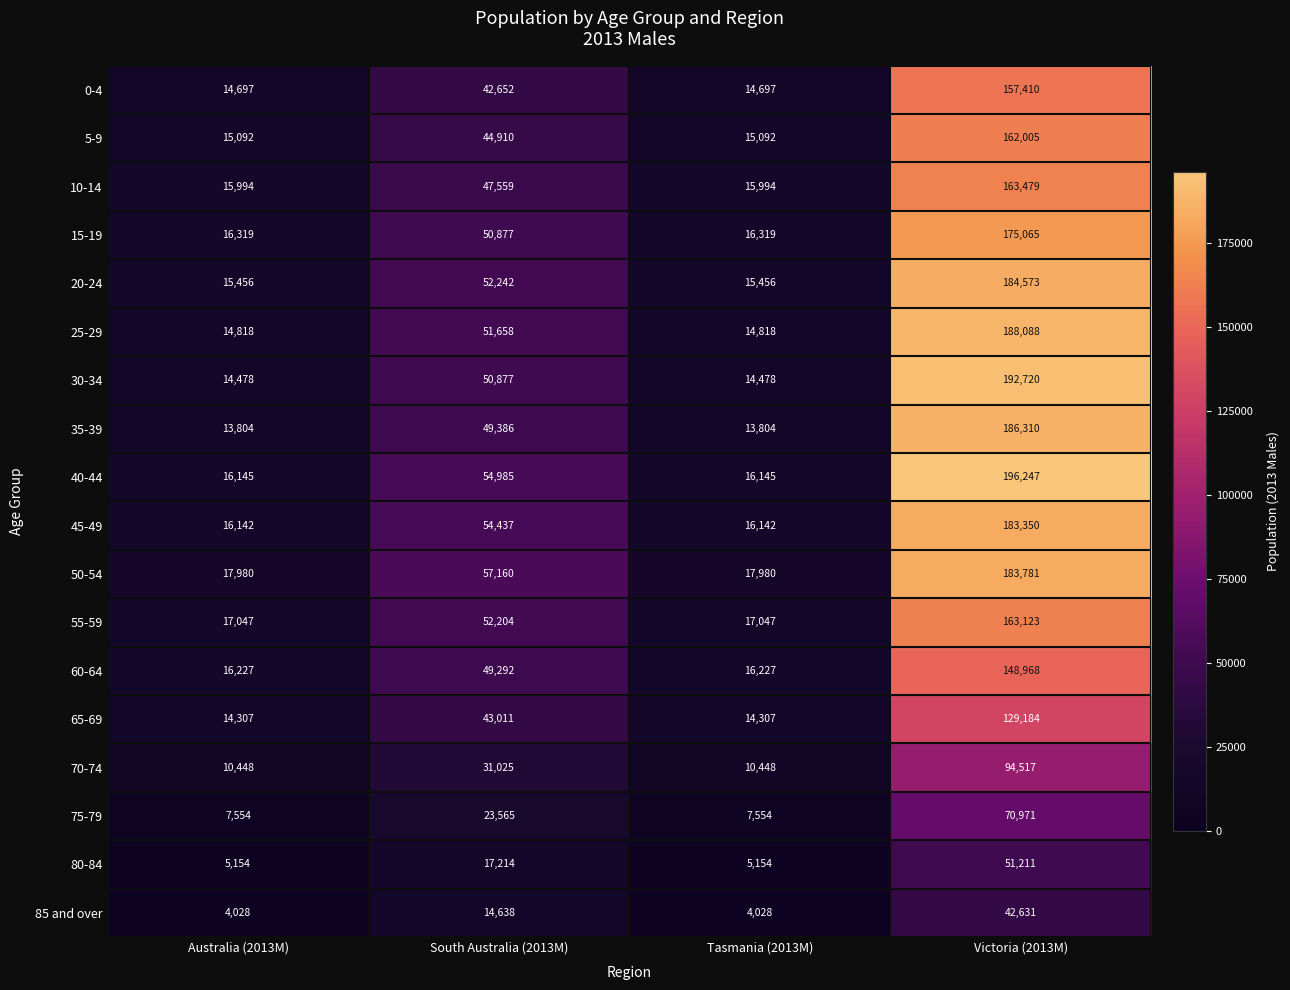

Which series has the largest range (max minus min)?

40-44